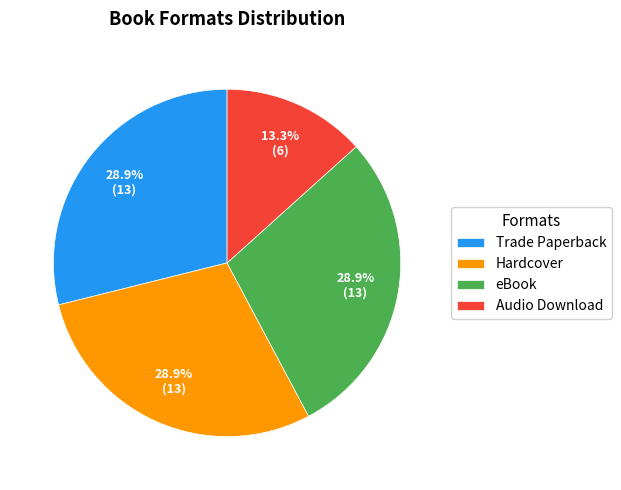

Do eBook and Trade Paperback together represent more than half of the pie?

Yes